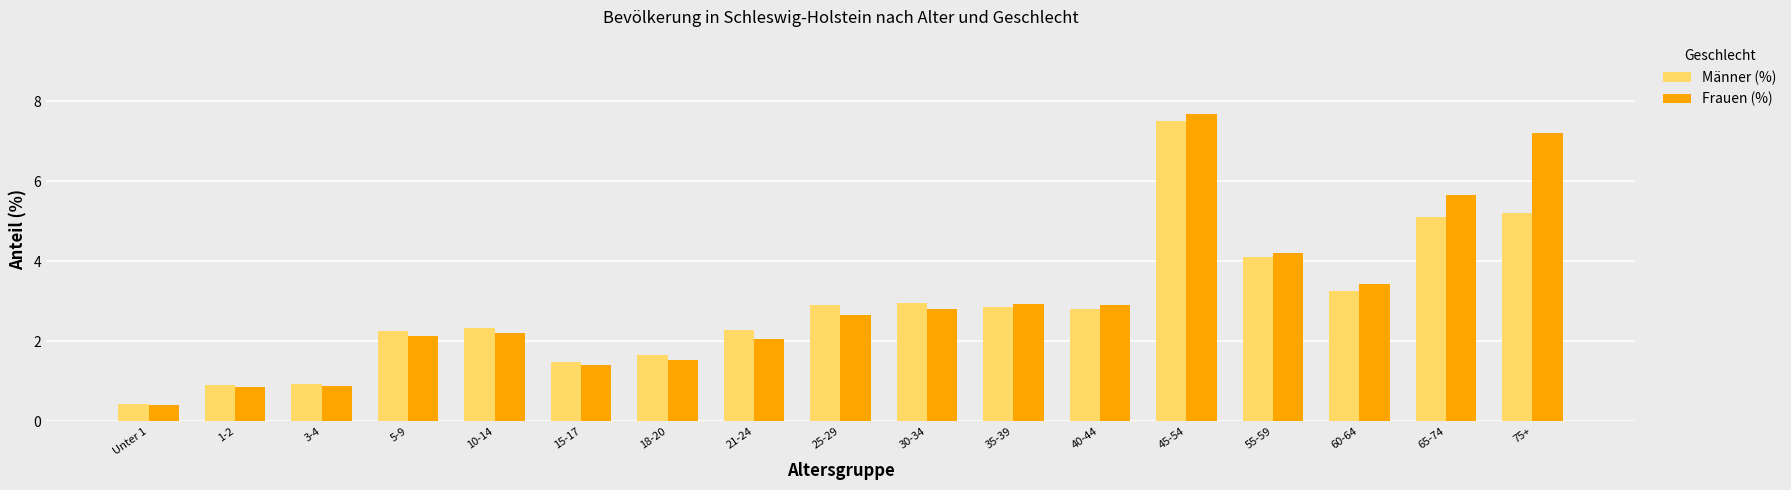

What is the total value across all series at 35-39?

5.8